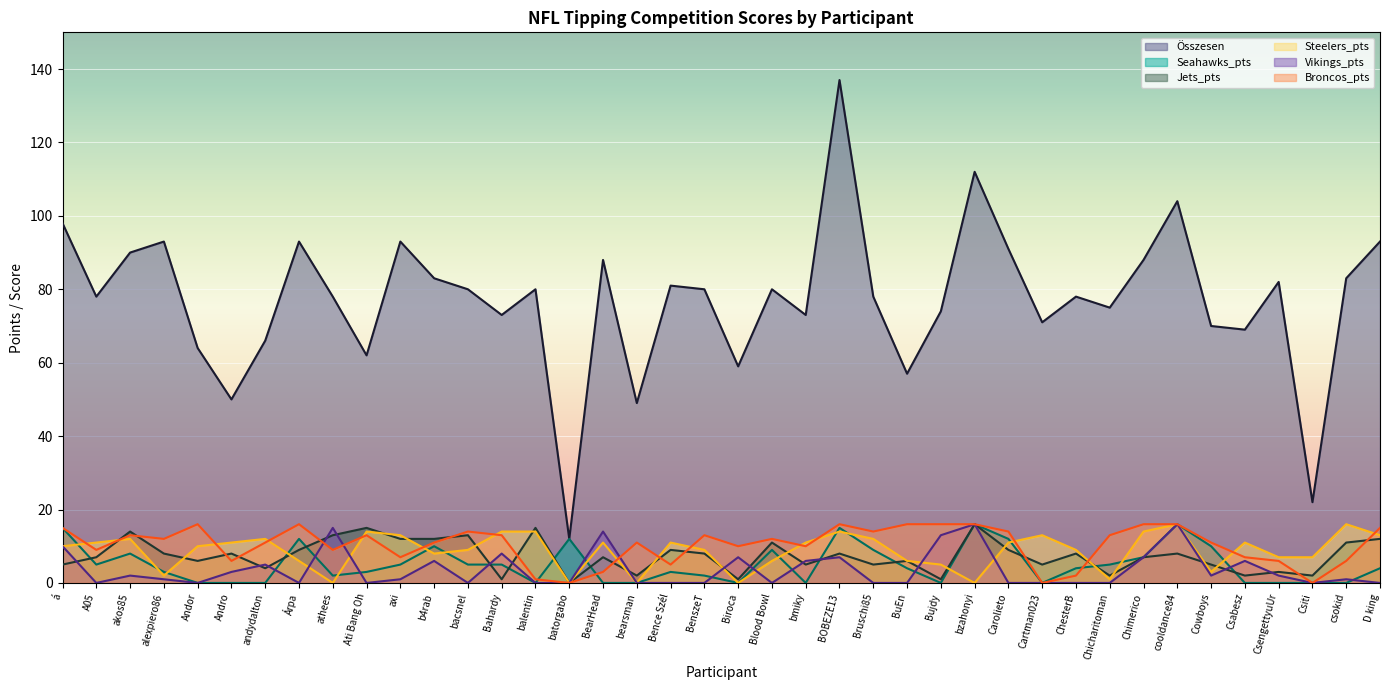

Where do Jets_pts and Broncos_pts first cross each other?

A05 and akos85